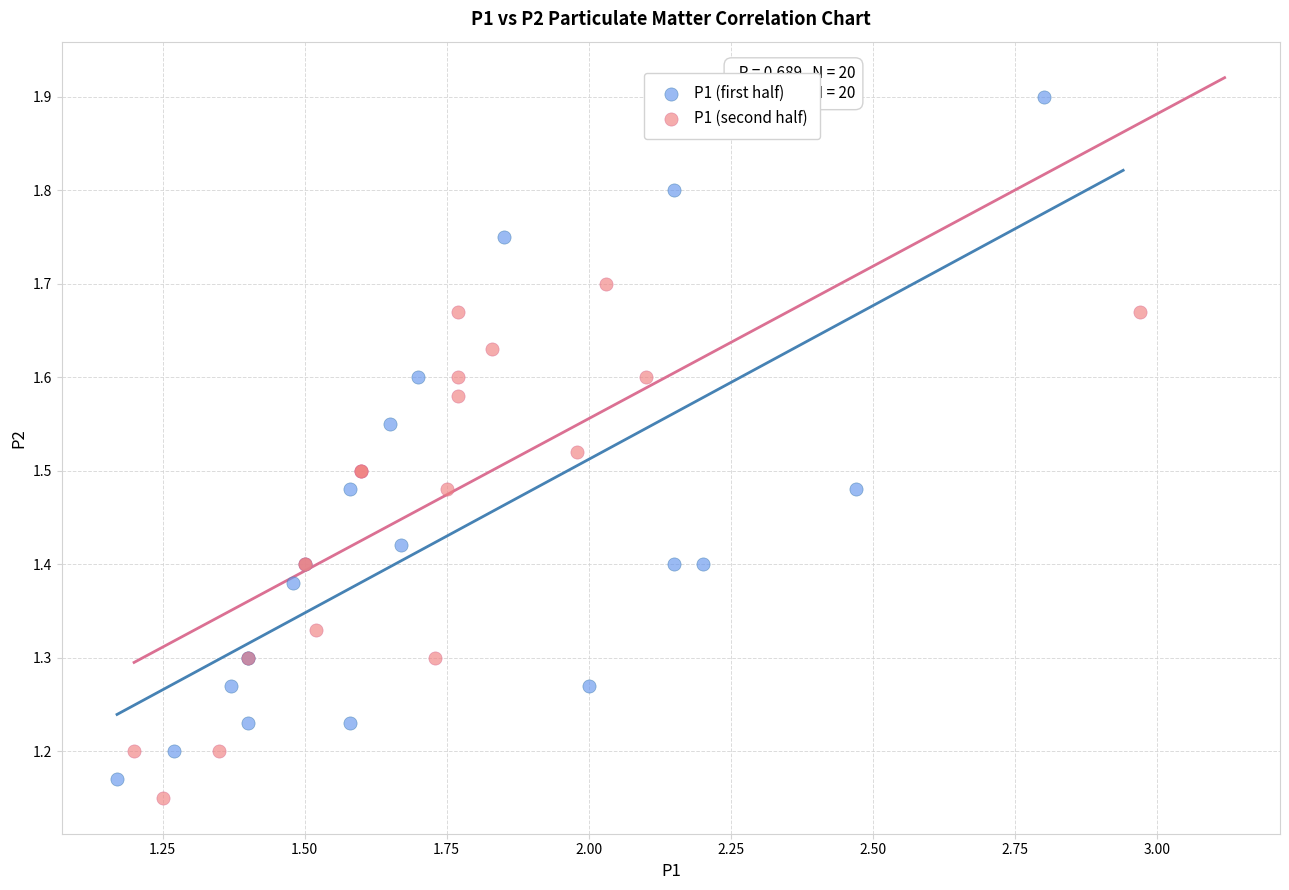

Which series reaches the maximum Y coordinate?

P1 (first half)